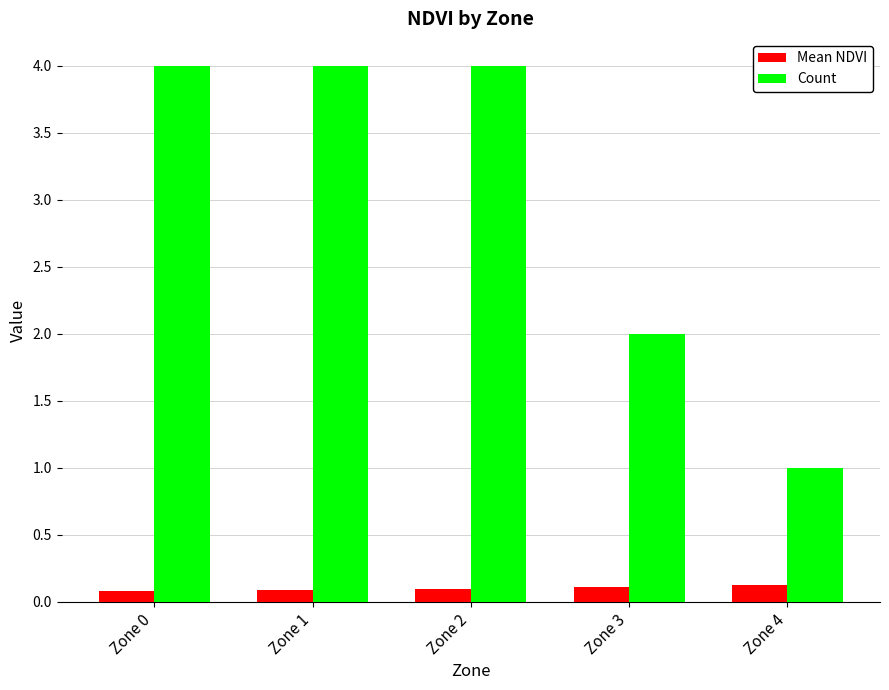

Reading right to left, transcribe all the data shown in this chart.

Mean NDVI: 0.1	0.1	0.1	0.1	0.1
Count: 1.0	2.0	4.0	4.0	4.0